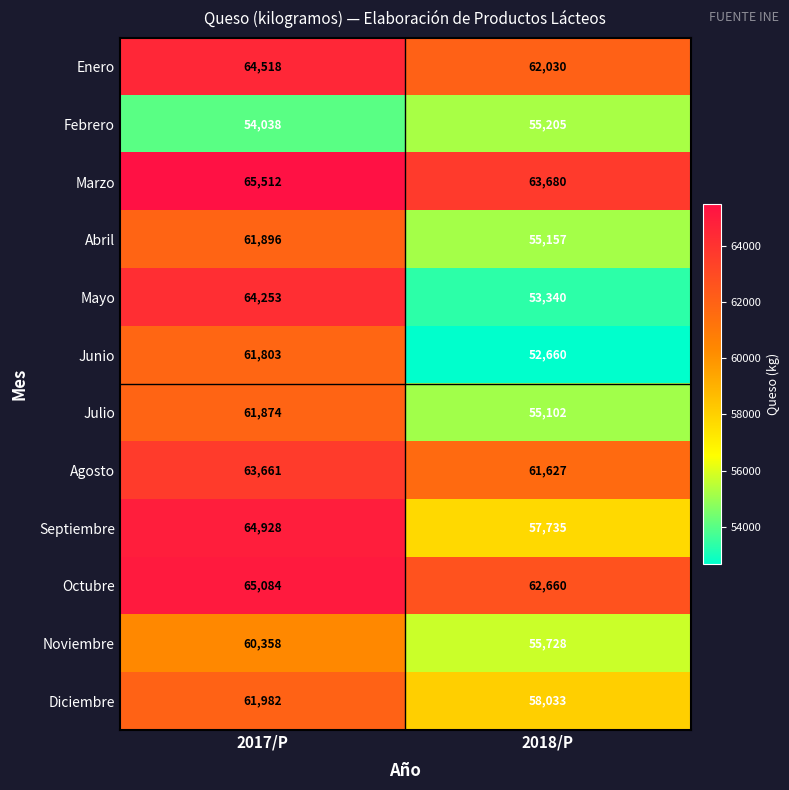

At which label is Febrero closest to 54621?

2017/P